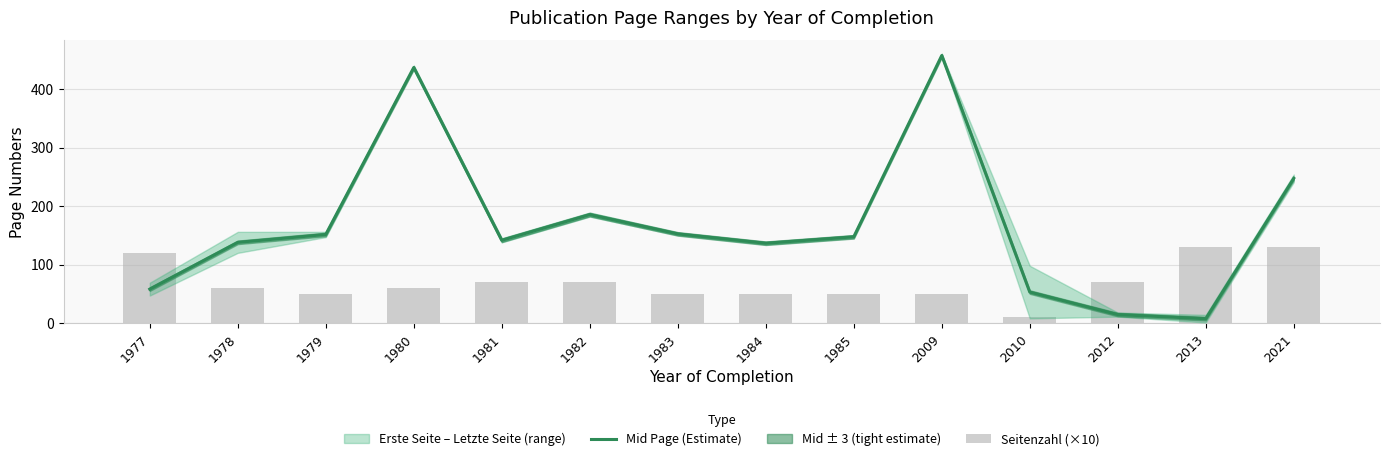

How many data points in Mid Page (Estimate) are above 147?

7